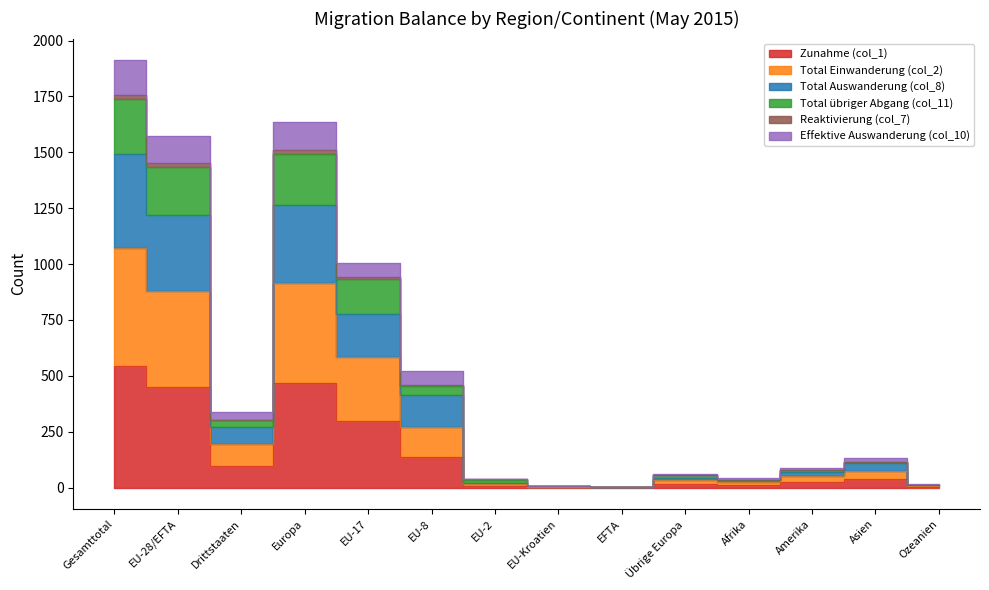

At how many categories does at least one series exceed 702?

4